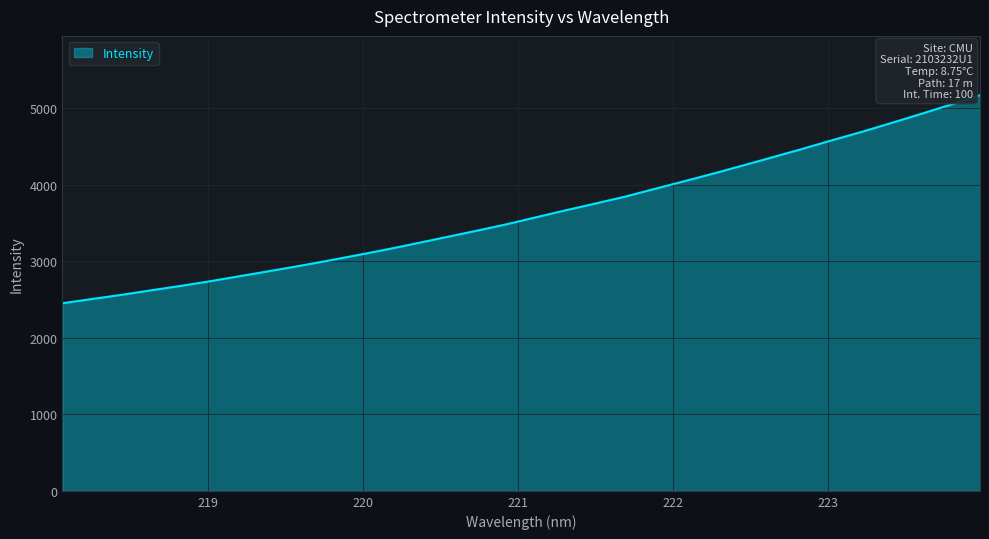

True or false: there are more than 1 points higher than both neighbors.

False